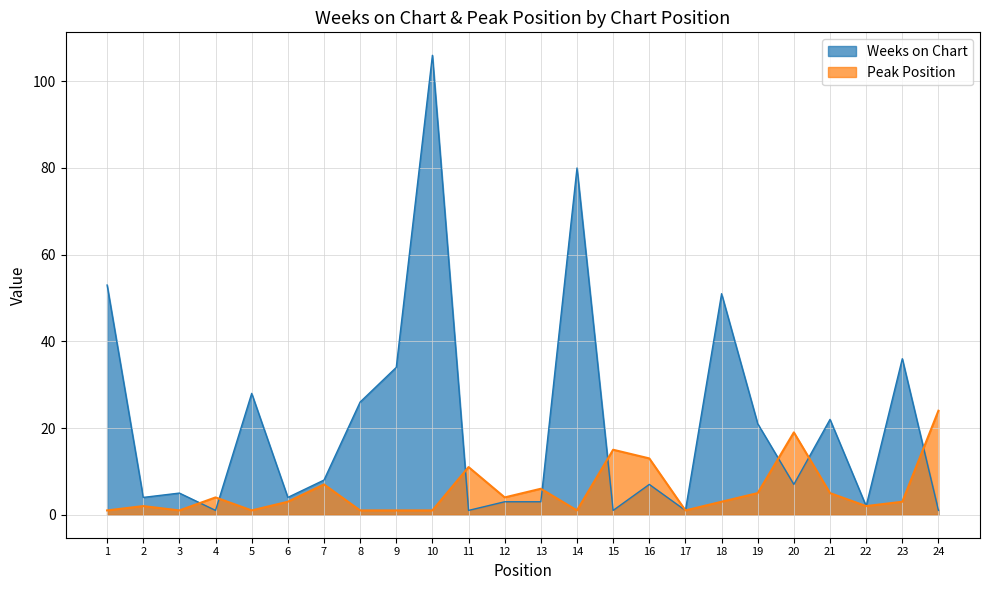

What is the average value of the Peak Position series?

6